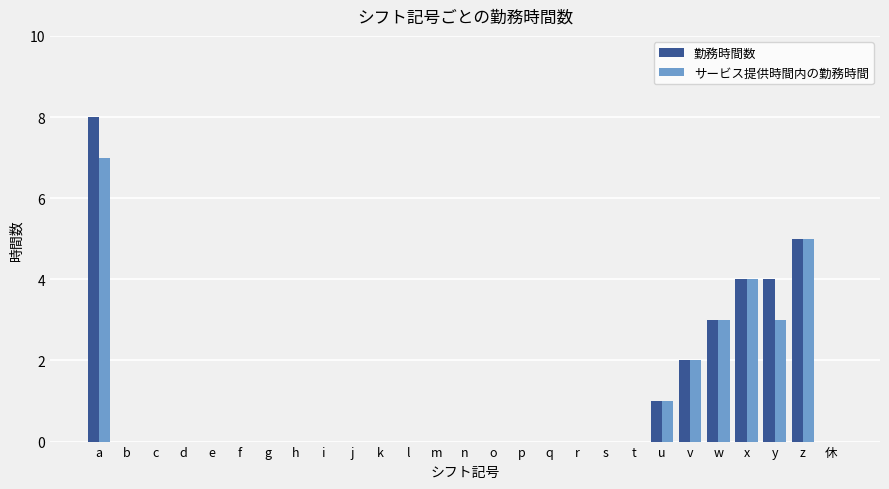

What is the maximum value for サービス提供時間内の勤務時間?

7